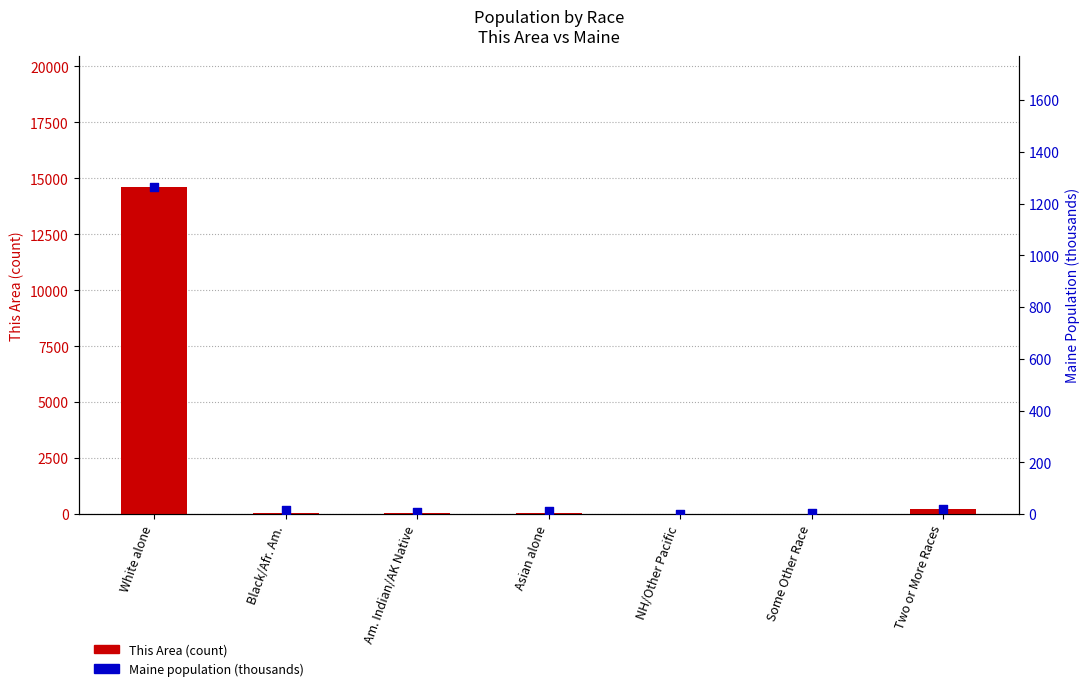

Which series has the widest spread of Y values?

This Area count